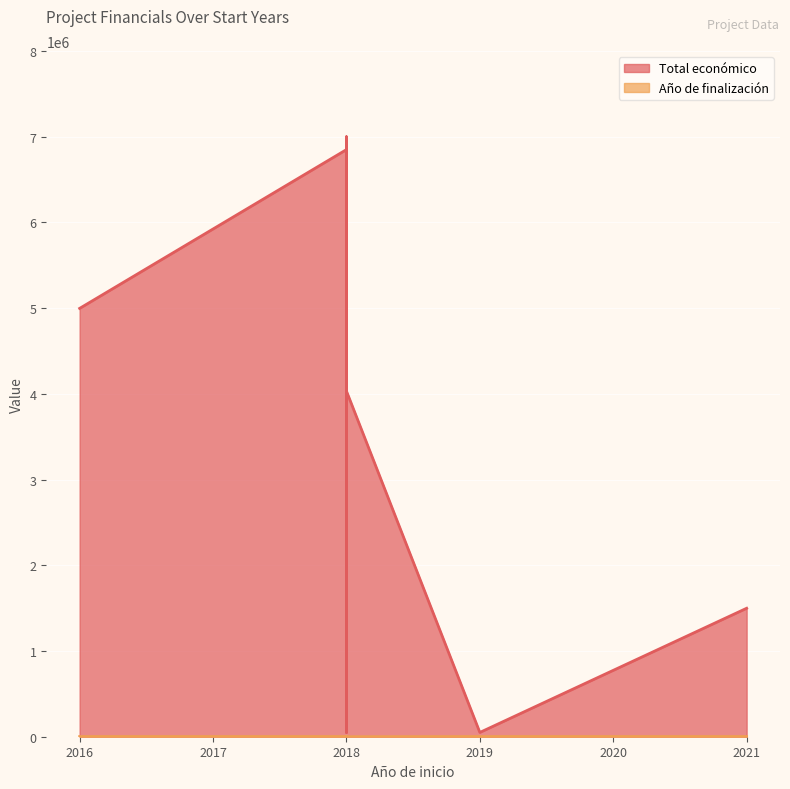

What is the maximum value for Total económico?

6999795